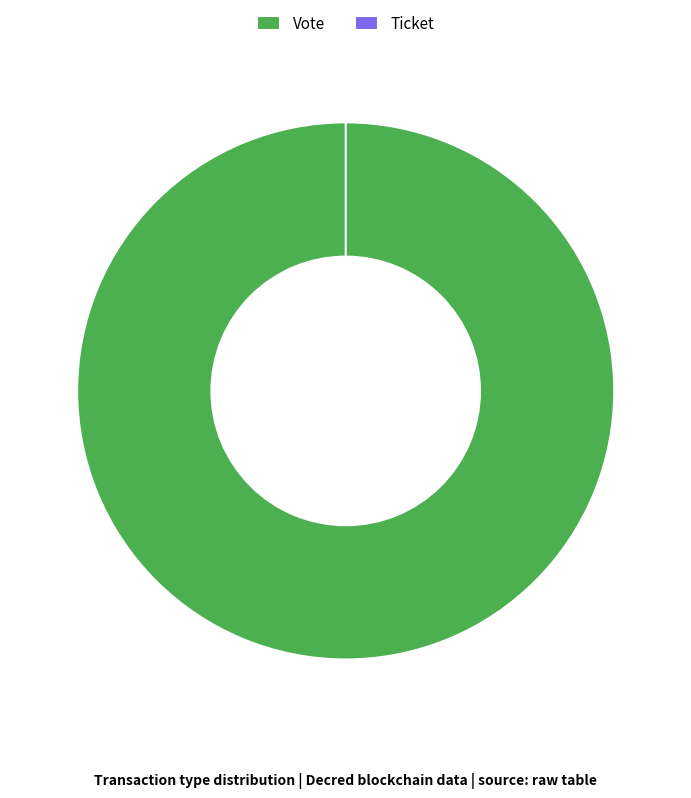

How many segments does this pie chart have?

2